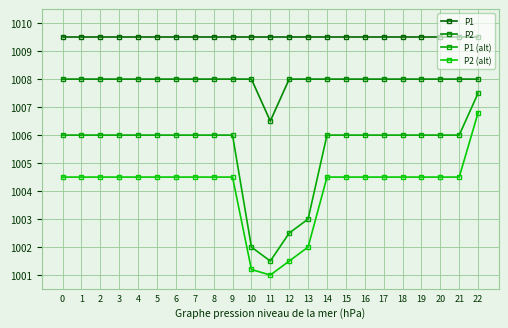

What is the maximum value for P1?

1009.5